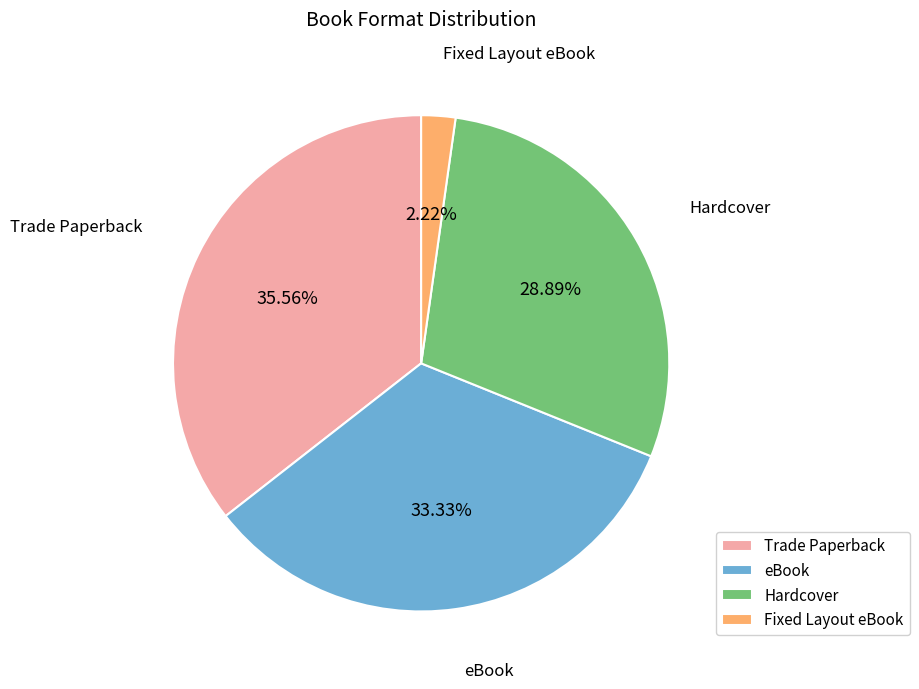

To the nearest percent, what is the average slice percentage?

25%